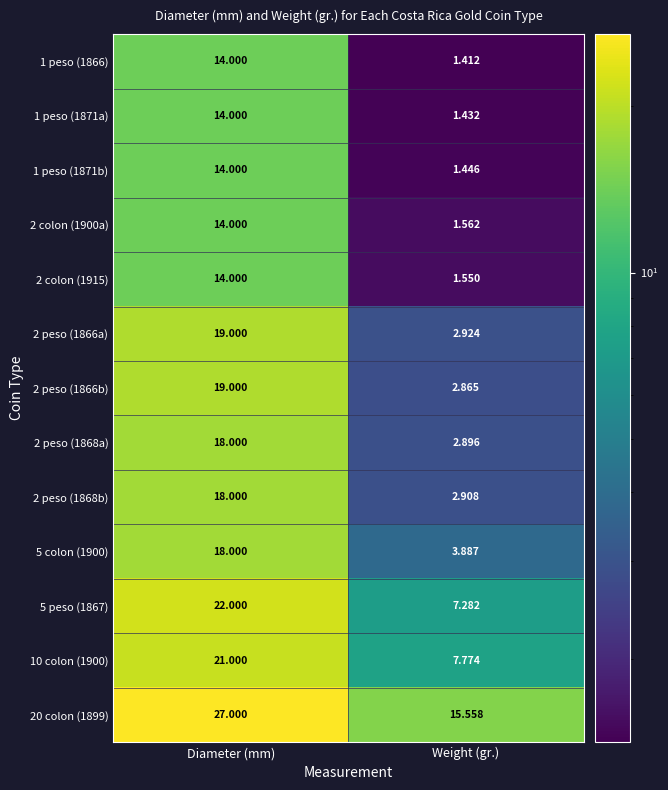

At which label is 2 peso (1868a) closest to 10?

Weight (gr.)